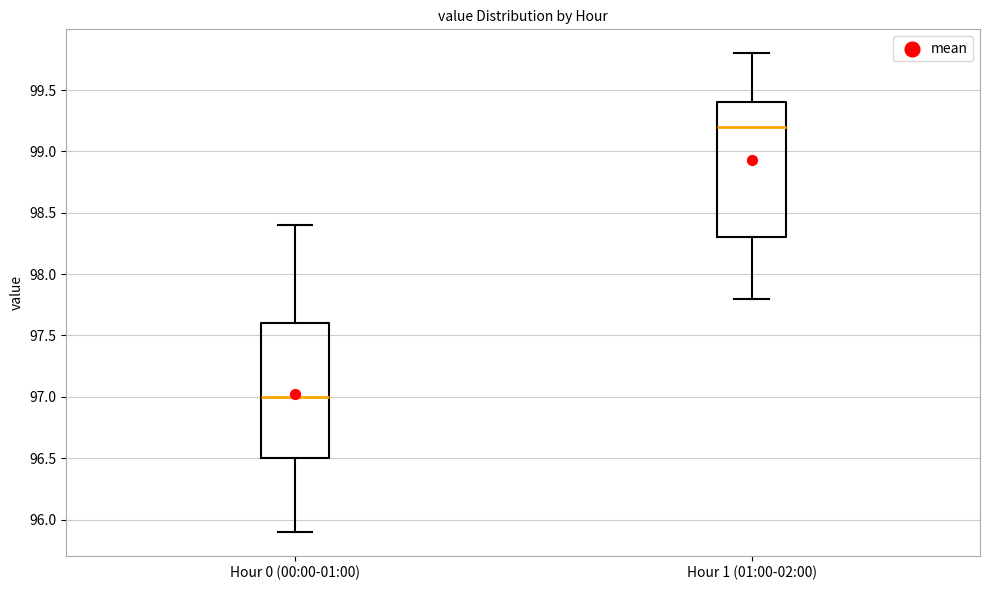

Reading left to right, transcribe this box plot: for each box, give where its median line is, the range the box spans, and where its two whiskers end, as read against the y-axis. The values are not printed on the chart, so give them approximately, as read against the axis.

Hour 0 (00:00-01:00): median 97.0, box 96.5 to 97.6, whiskers 95.9 to 98.4
Hour 1 (01:00-02:00): median 99.2, box 98.3 to 99.4, whiskers 97.8 to 99.8